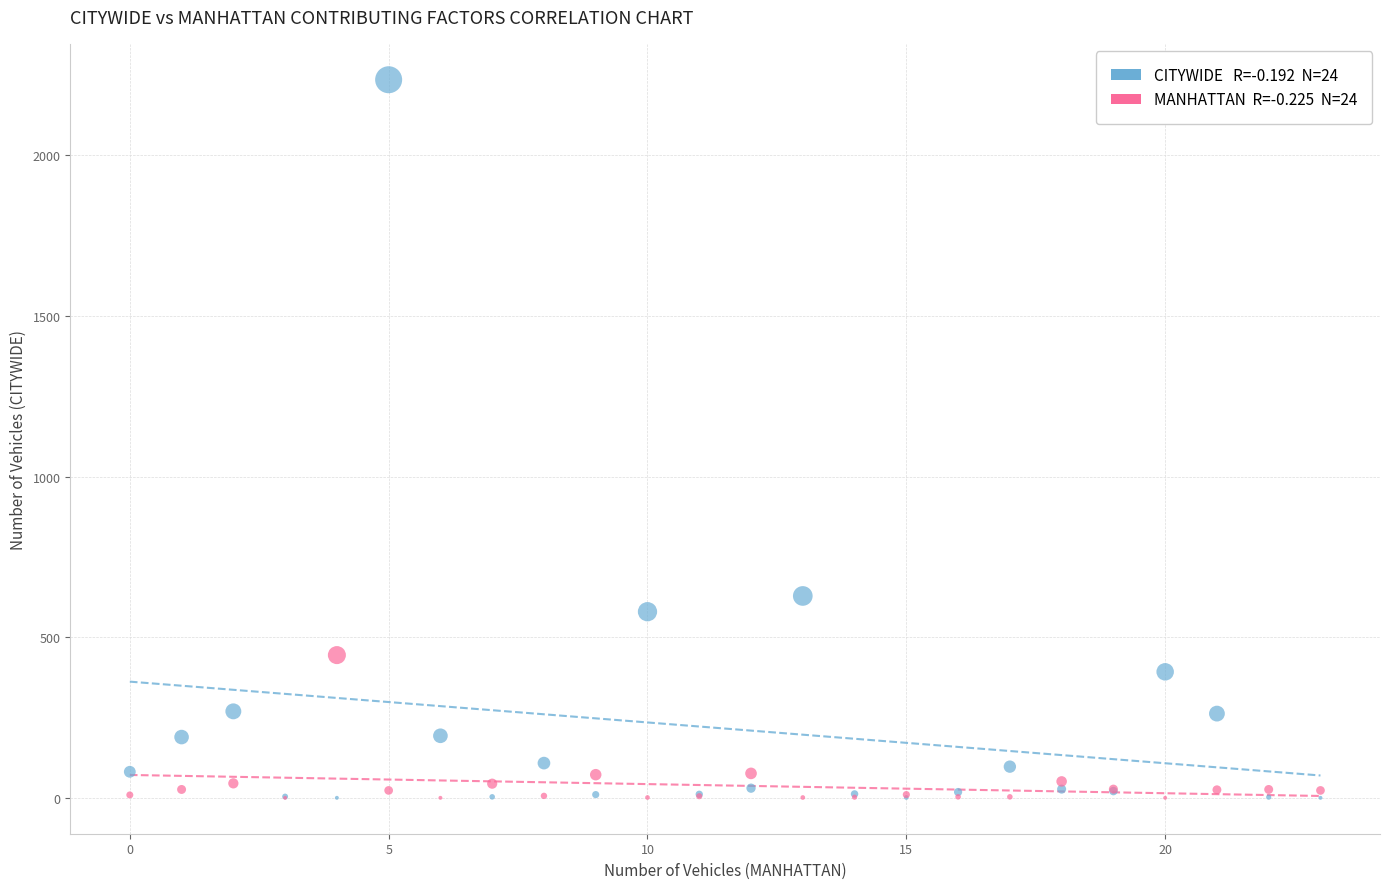

Across all series, what Y value is closest to 1118?

629